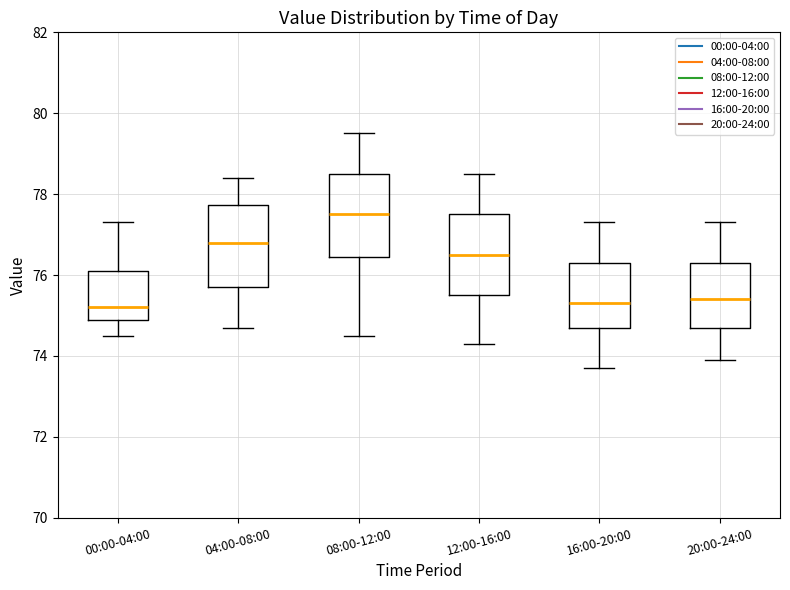

Reading left to right, read every box against the y-axis: the position of its median line, the range the box covers, and the ends of its whiskers. The values are not printed on the chart, so give them approximately, as read against the axis.

00:00-04:00: median 75.2, box 75.0 to 76.2, whiskers 74.6 to 77.4
04:00-08:00: median 76.8, box 75.8 to 77.8, whiskers 74.8 to 78.4
08:00-12:00: median 77.6, box 76.4 to 78.6, whiskers 74.6 to 79.6
12:00-16:00: median 76.6, box 75.6 to 77.6, whiskers 74.4 to 78.6
16:00-20:00: median 75.4, box 74.8 to 76.4, whiskers 73.8 to 77.4
20:00-24:00: median 75.4, box 74.8 to 76.4, whiskers 74.0 to 77.4